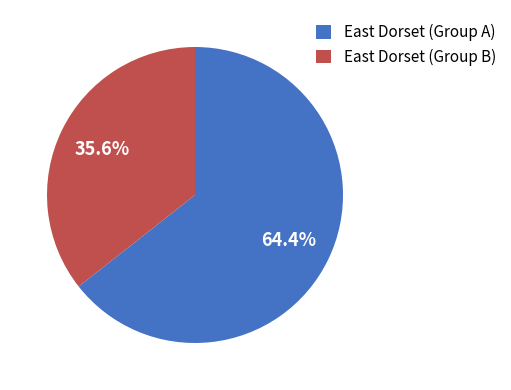

What percentage is NOT represented by East Dorset (Group A)?

35.6%